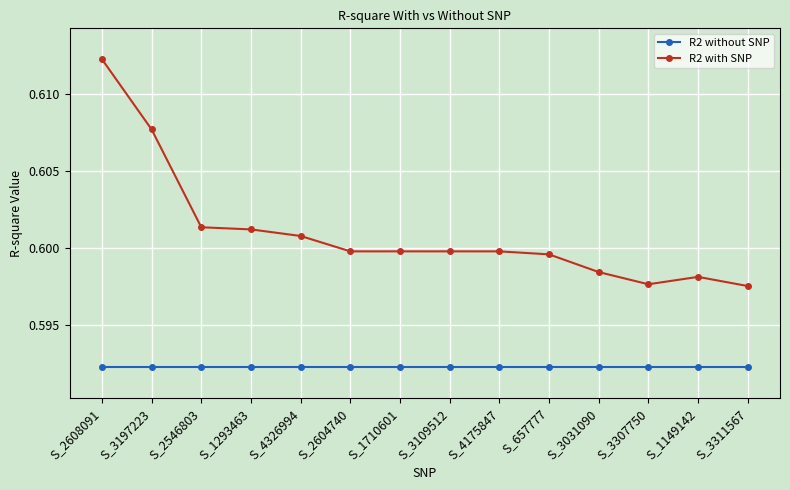

True or false: R2 without SNP has a value of 0.6 at S_2604740.

True